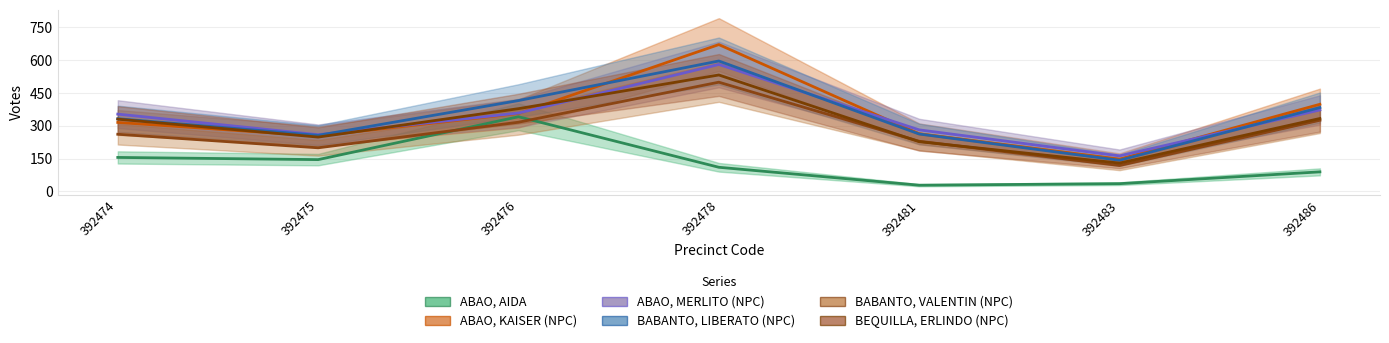

Rank the categories by ABAO, MERLITO (NPC) value from highest to lowest.

392478, 392486, 392476, 392474, 392481, 392475, 392483